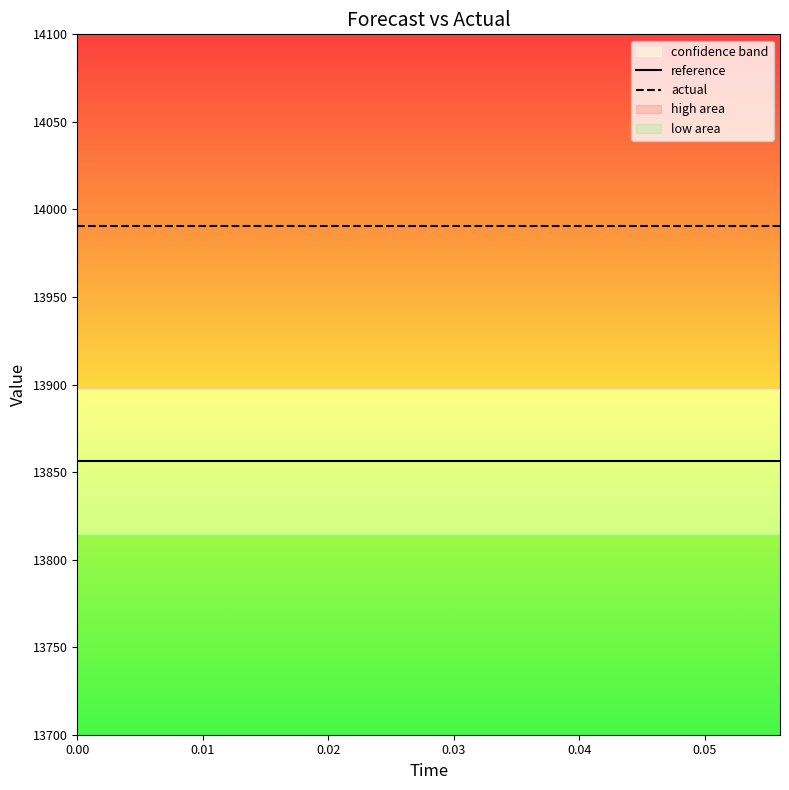

True or false: reference and actual cross at least once.

False